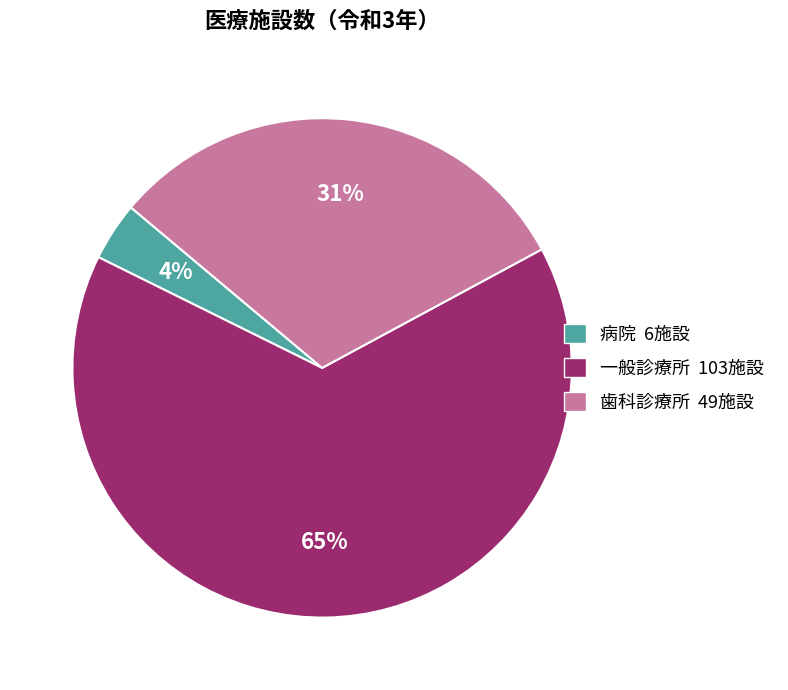

How many slices are in this pie chart?

3